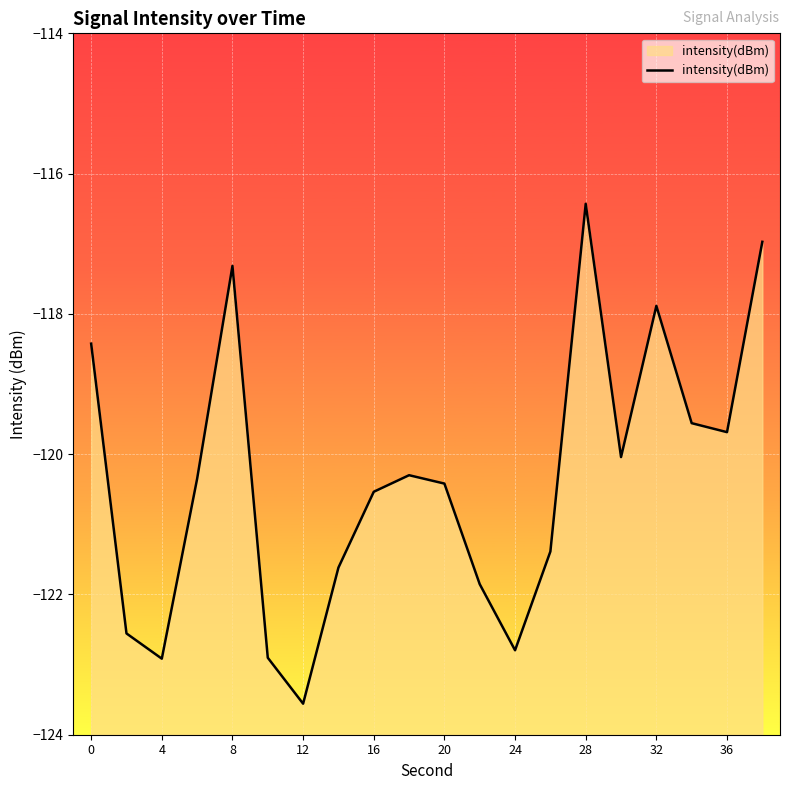

Count the number of categories in the chart.

20